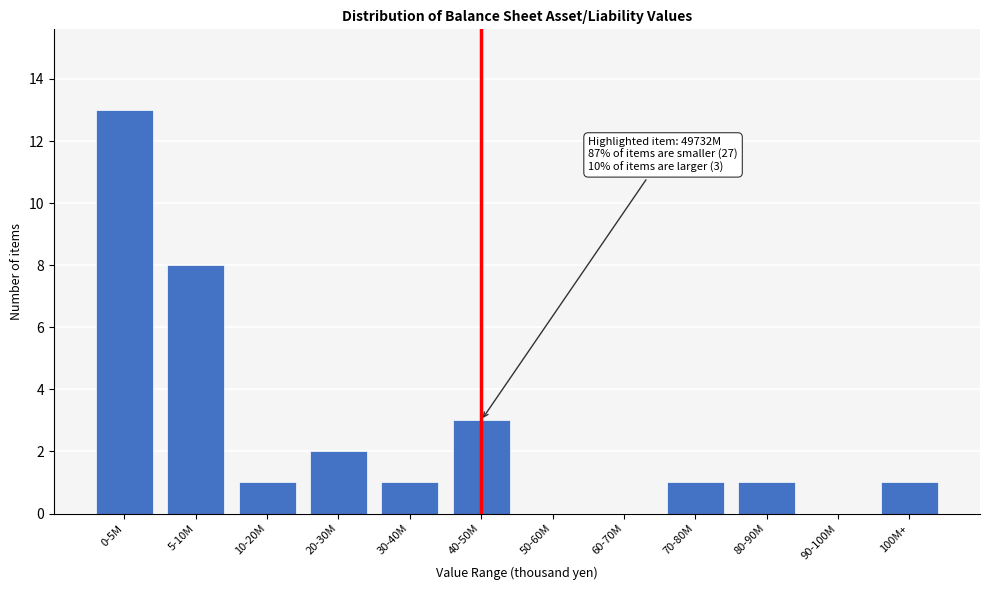

Reading left to right, transcribe all the data shown in this chart.

0-5M=13	5-10M=8	10-20M=1	20-30M=2	30-40M=1	40-50M=3	50-60M=0	60-70M=0	70-80M=1	80-90M=1	90-100M=0	100M+=1